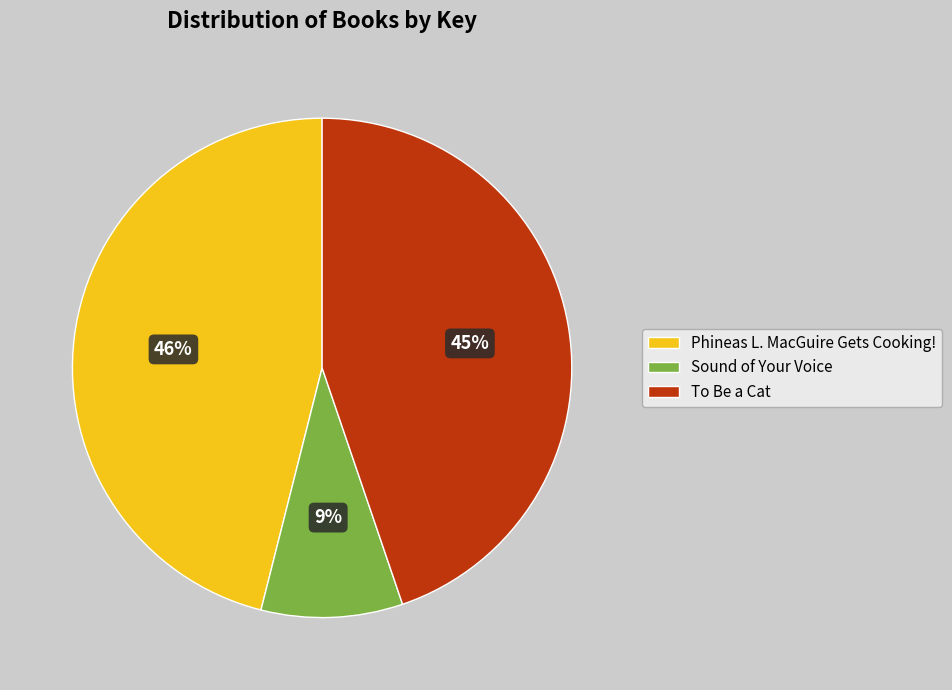

Rank the categories by value from lowest to highest.

Sound of Your Voice, To Be a Cat, Phineas L. MacGuire Gets Cooking!